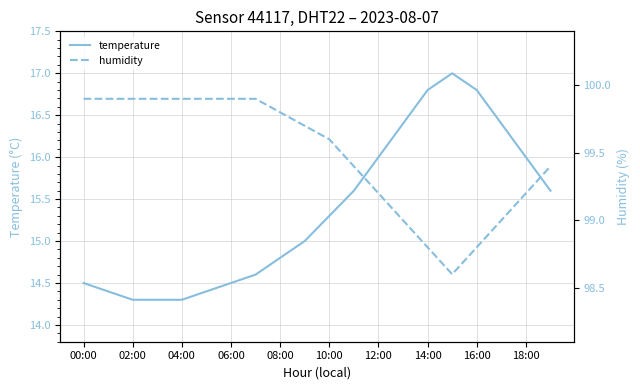

How many data points in temperature are above 15?

10